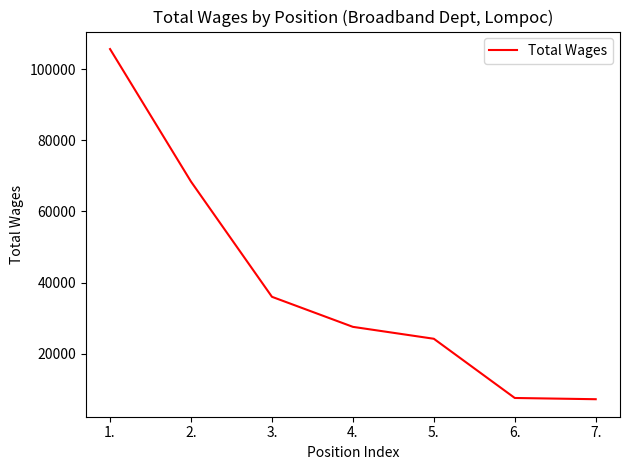

Approximately how many times larger is the value at 7. compared to 5.?

0.3